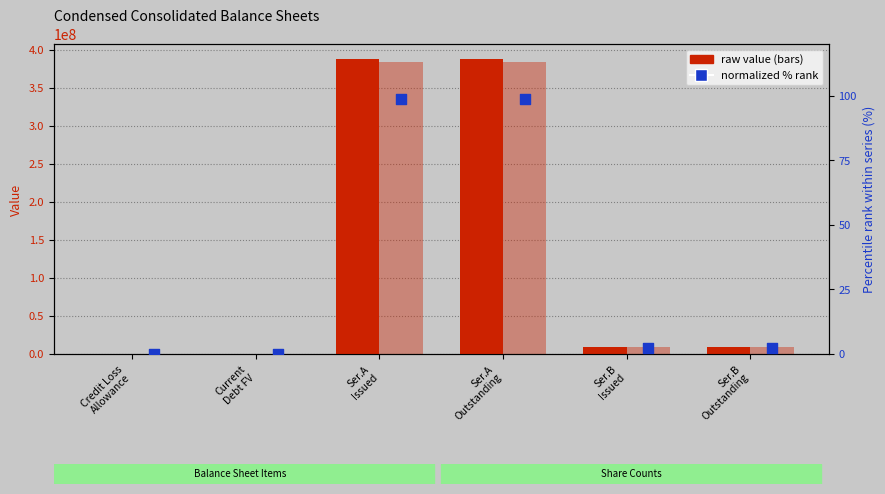

At how many categories does at least one series exceed 302917060?

2